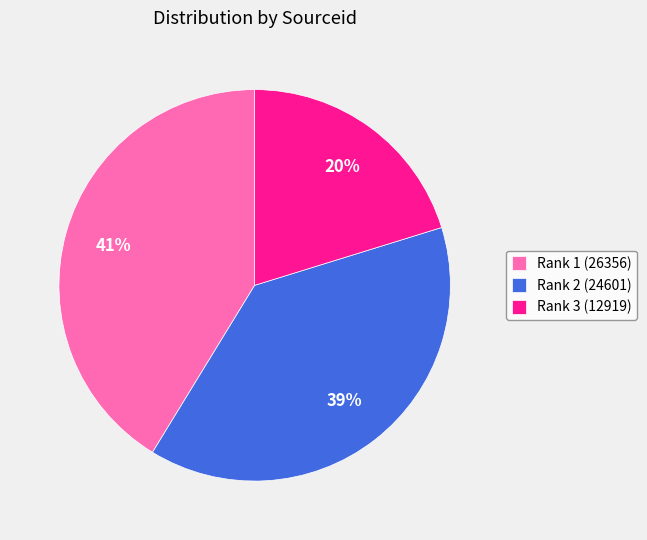

Is it true that Rank 2 (24601) is 39% of the pie?

True